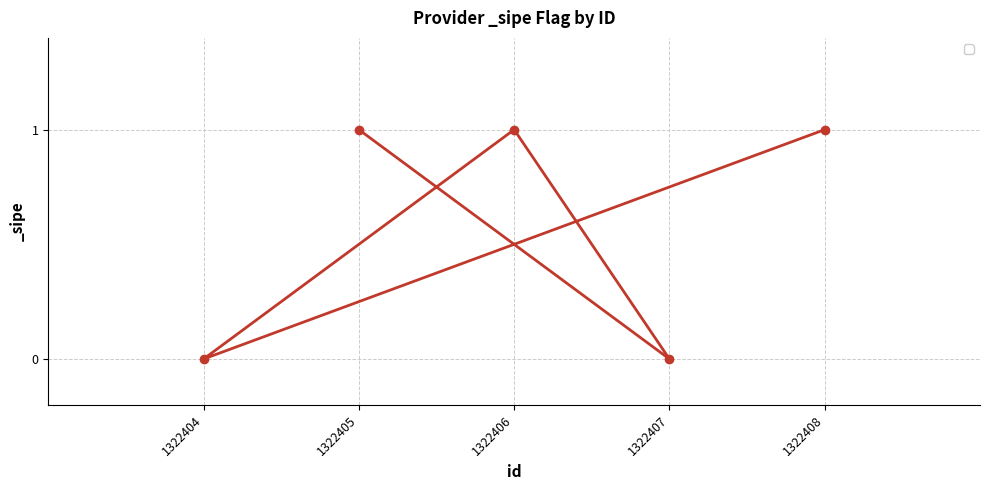

How many interior local valleys (lower than both neighbors) does the data have?

2